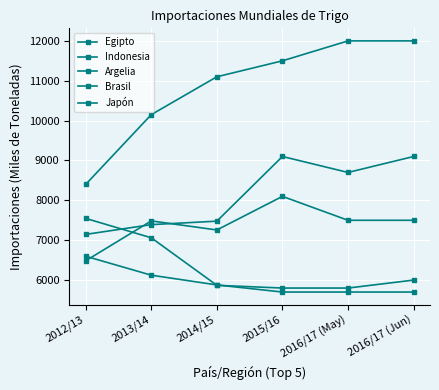

Does the chart have visible grid lines?

Yes